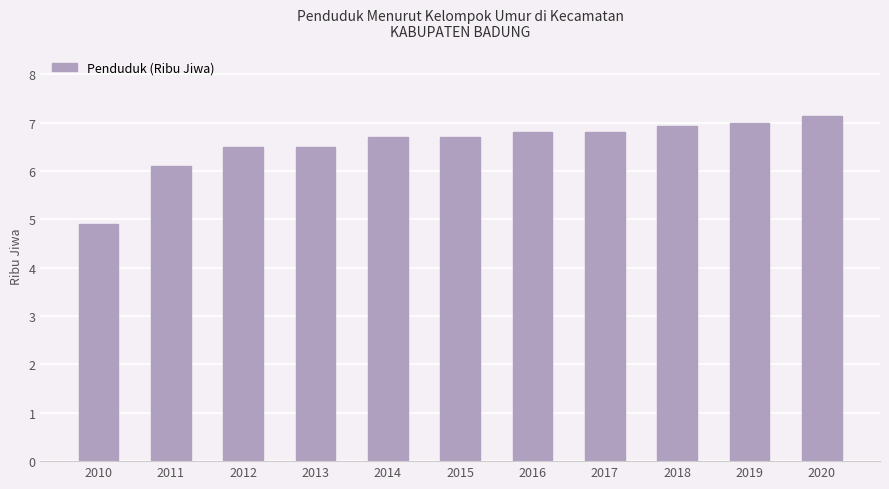

Reading right to left, extract all data points from this chart.

2020=7.1	2019=7.0	2018=6.9	2017=6.8	2016=6.8	2015=6.7	2014=6.7	2013=6.5	2012=6.5	2011=6.1	2010=4.9